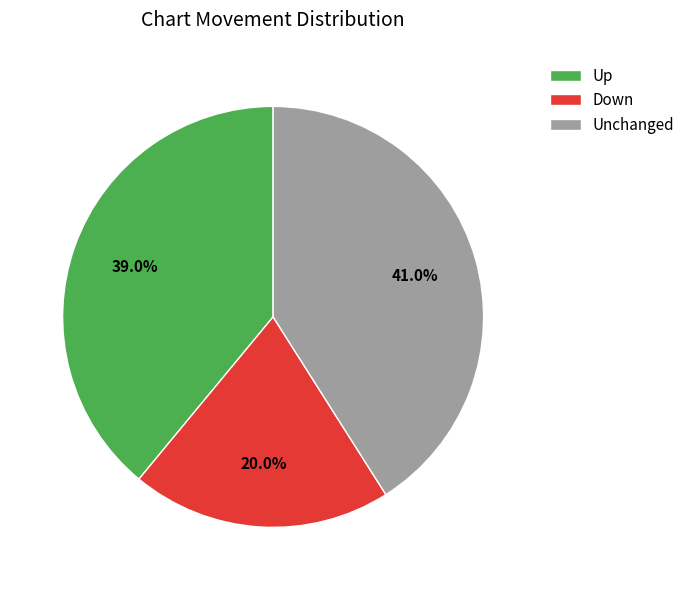

Which slice is the smallest?

Down